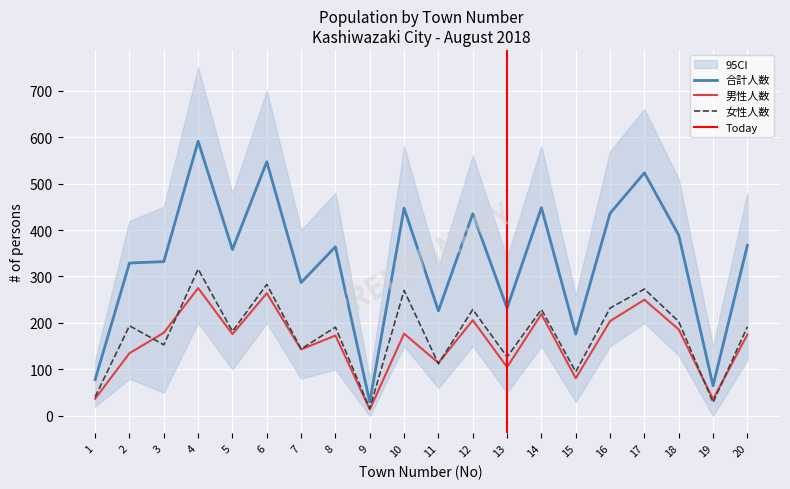

True or false: 男性人数 and 合計人数 cross at least once.

False